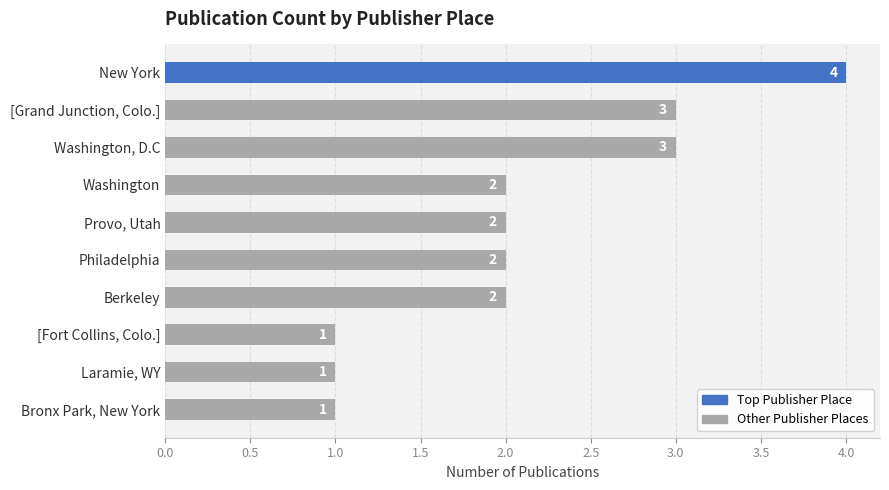

How many values are between 1 and 3?

9